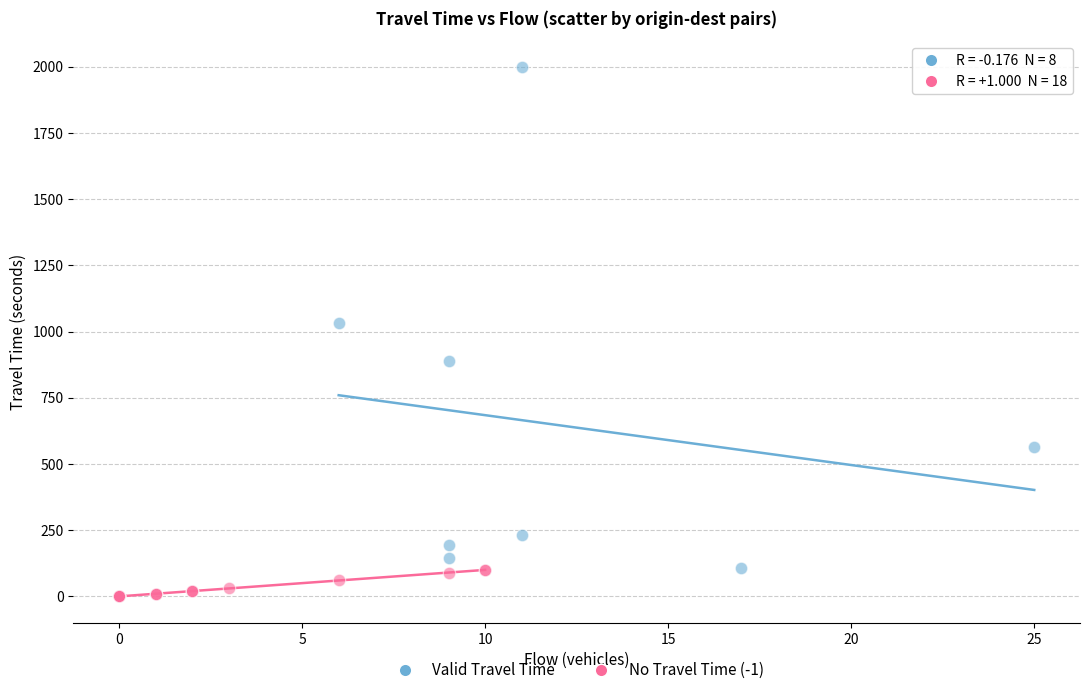

Which series reaches the maximum Y coordinate?

Valid Travel Time